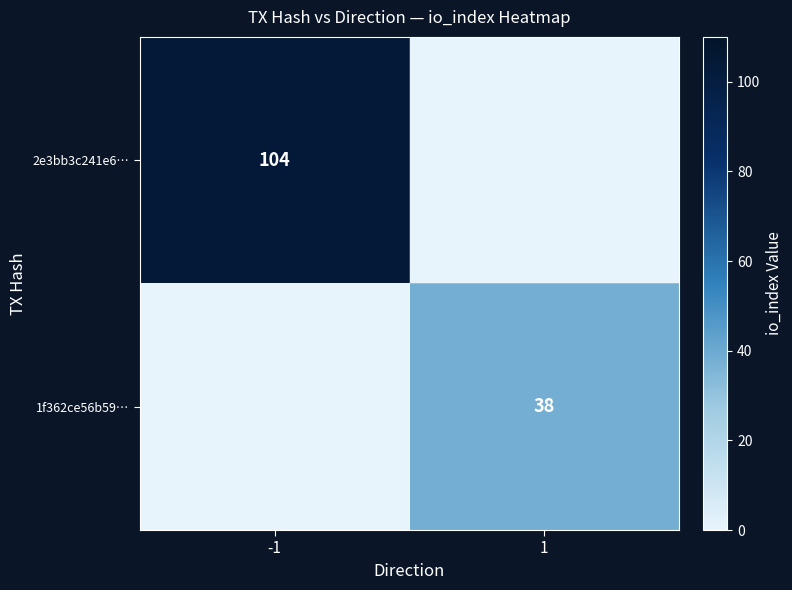

The value of 2e3bb3c241e6… at -1 is 179. True or false?

False